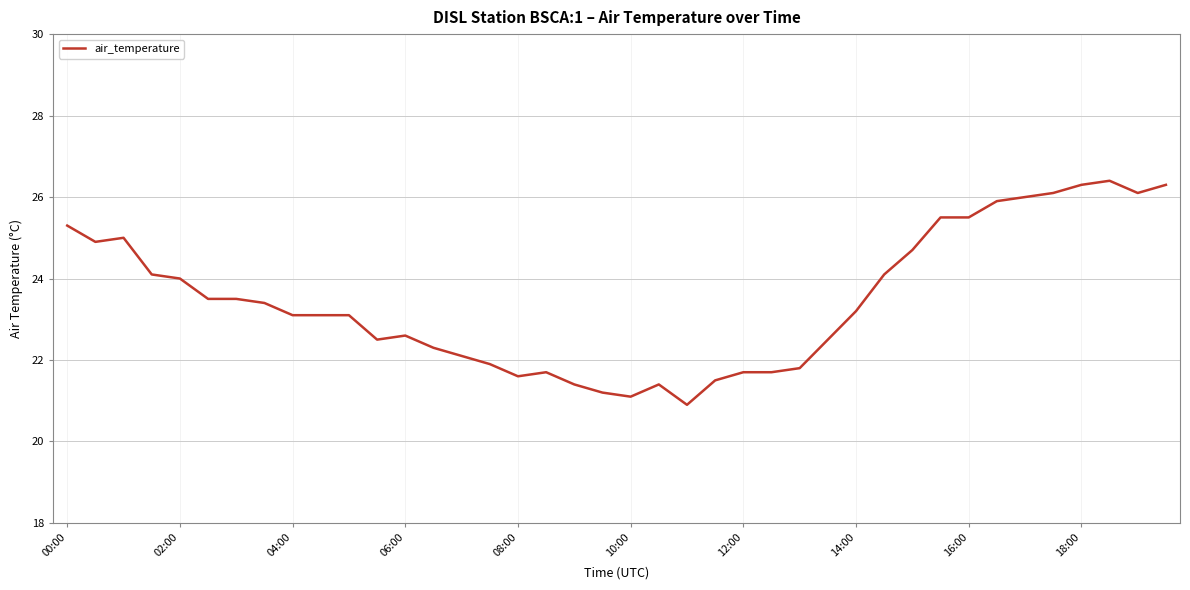

What is the difference between the maximum and minimum values?

5.5